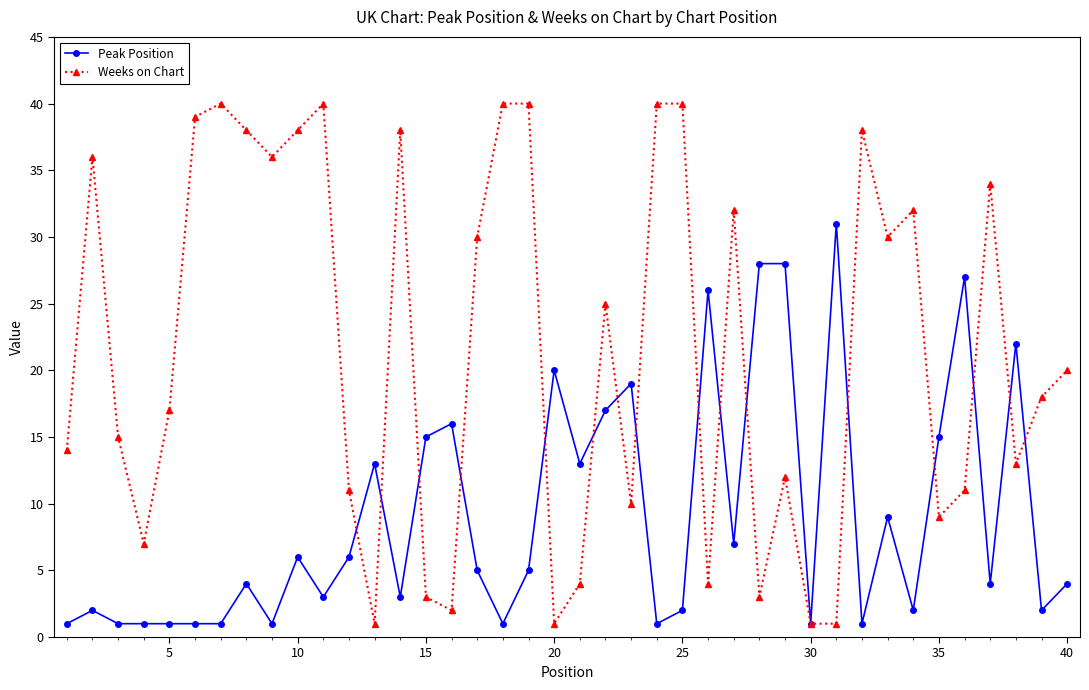

True or false: Weeks on Chart and Peak Position cross at least once.

True